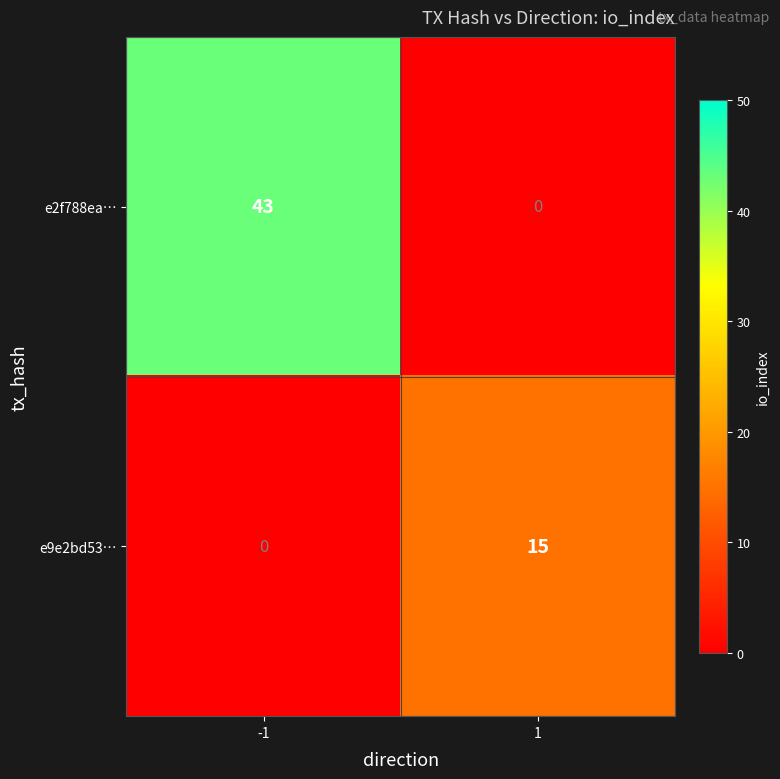

What is the total value across all series at -1?

43